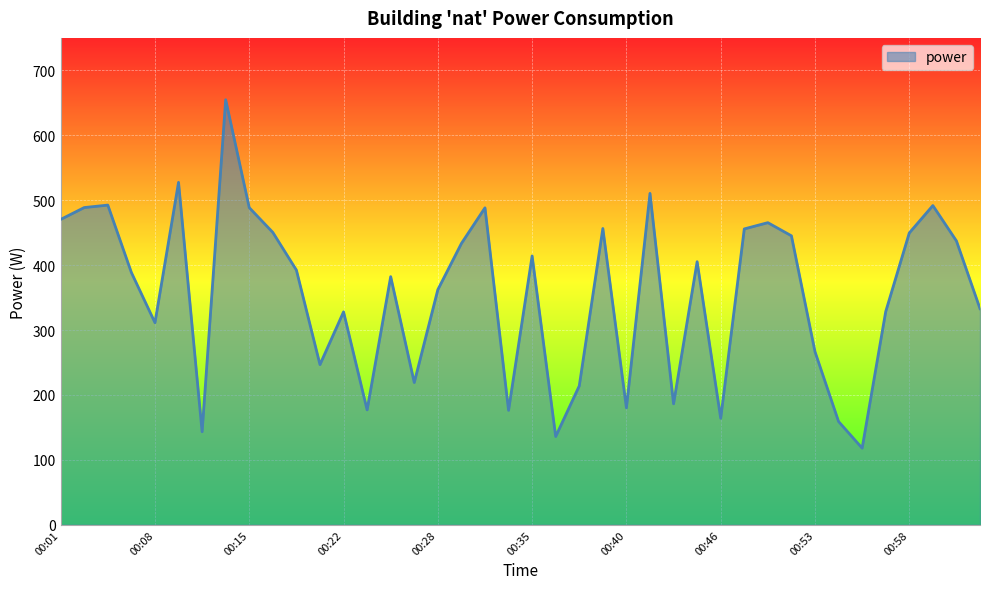

What is the minimum value shown in the chart?

118.1